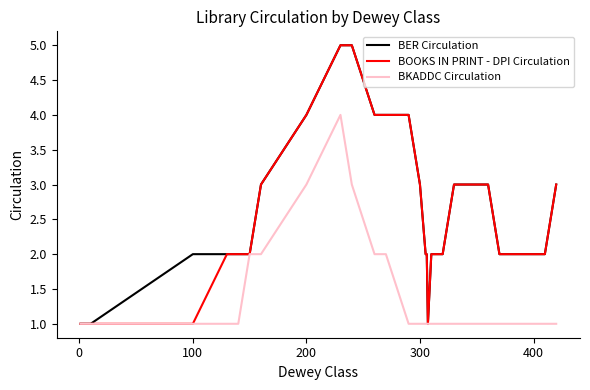

What are all the series names shown in the legend?

BER Circulation, BOOKS IN PRINT - DPI Circulation, BKADDC Circulation